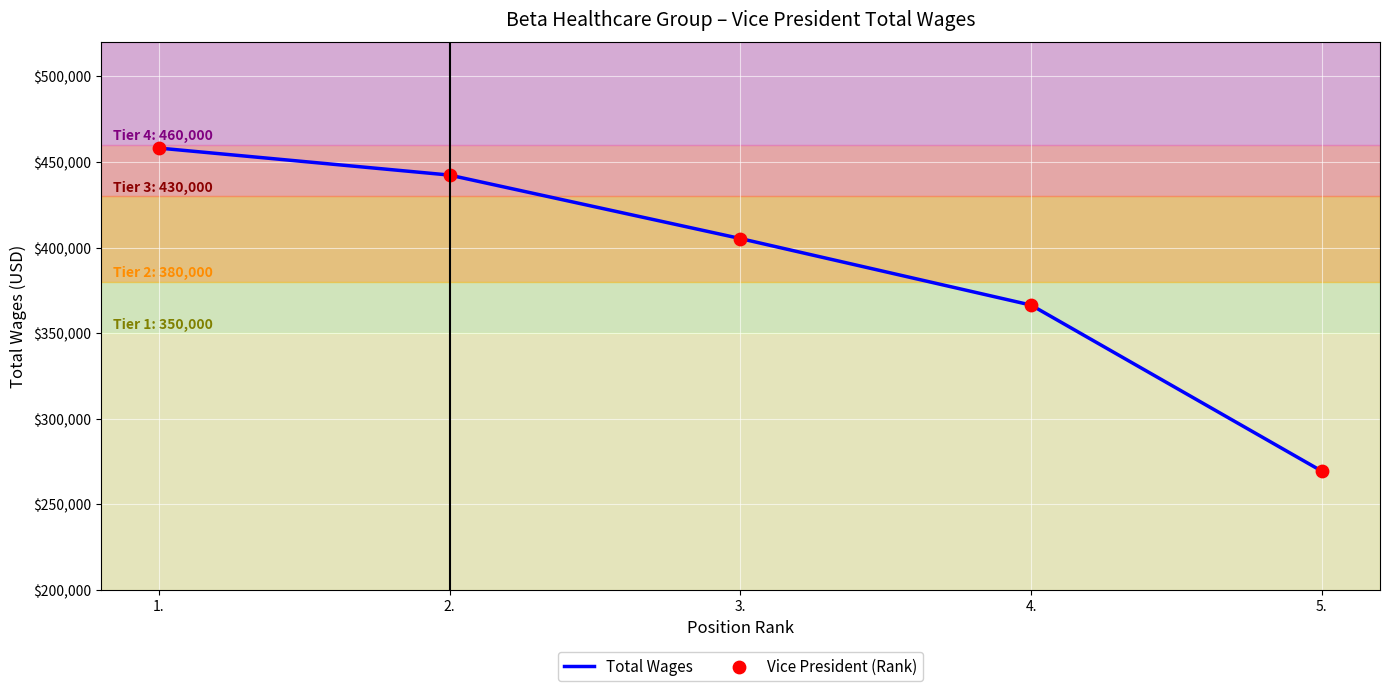

Approximately how many times larger is the value at 5. compared to 1.?

0.6